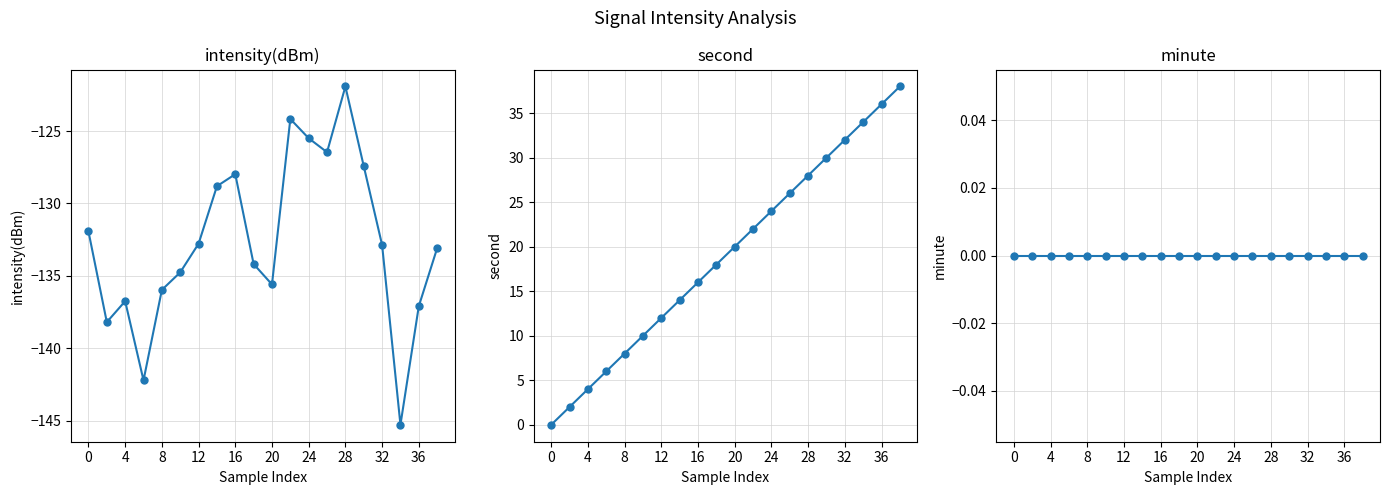

Is it true that intensity(dBm) equals -216.9 at 20?

False